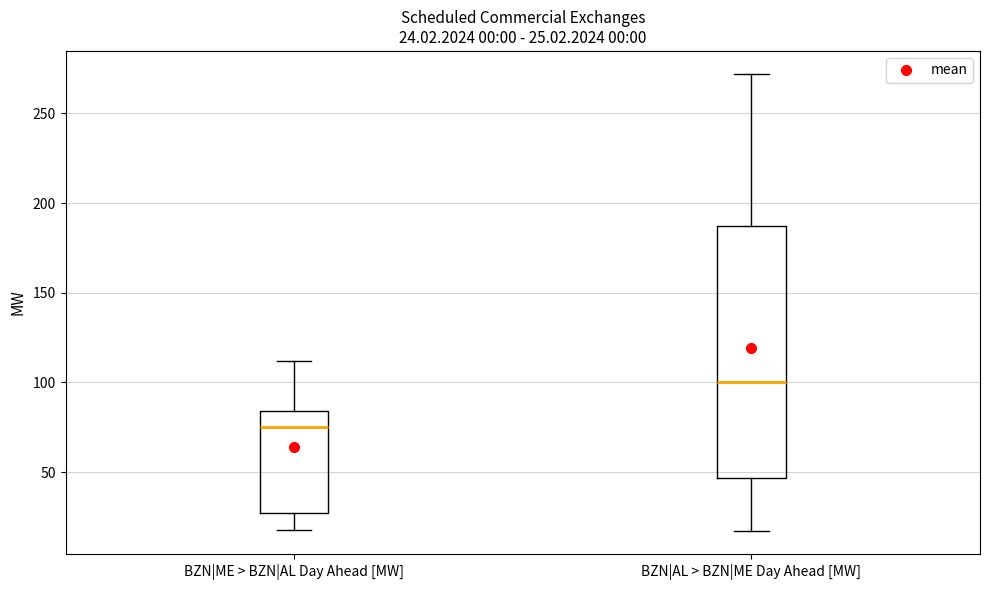

Which box has the lowest median line?

BZN|ME > BZN|AL Day Ahead [MW]